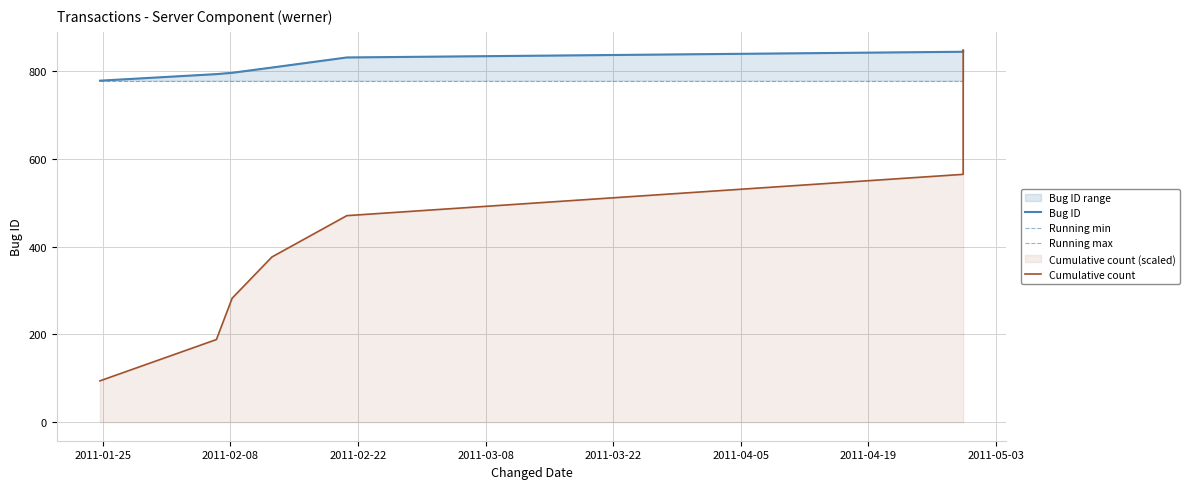

Which series has the largest total across all categories?

Bug ID